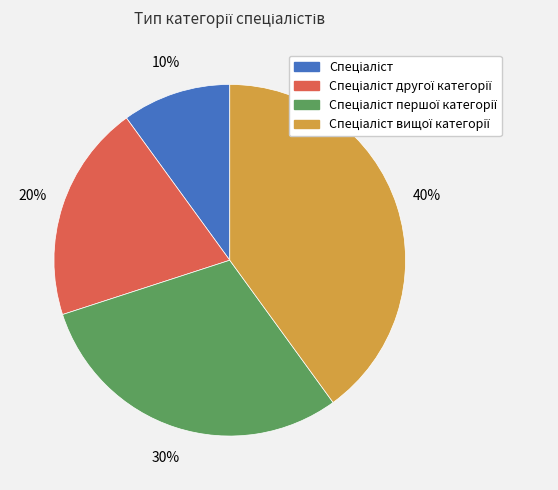

To the nearest percent, what is the difference between the largest and smallest slice percentages?

30%